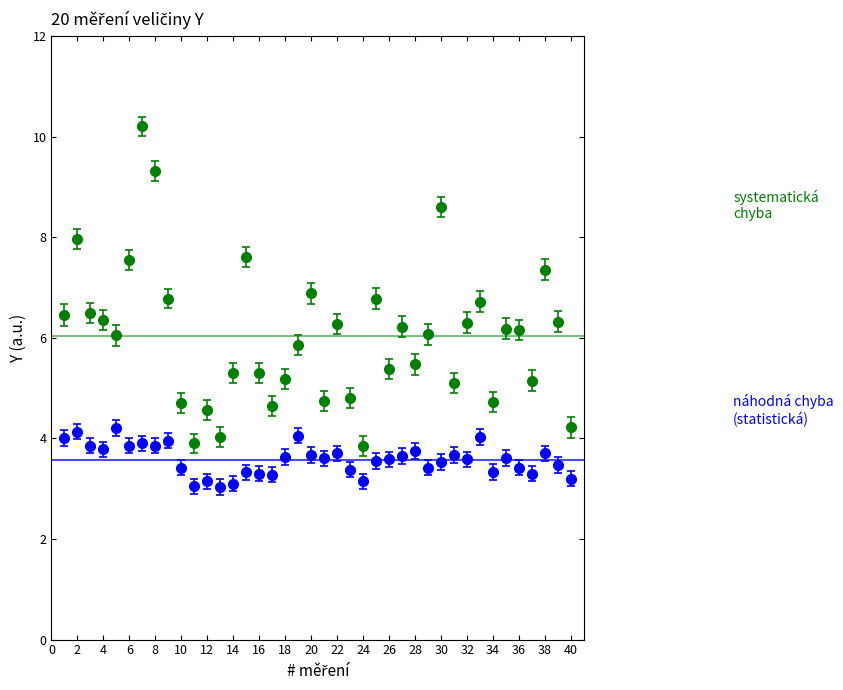

What is the maximum value shown in the chart?

10.2